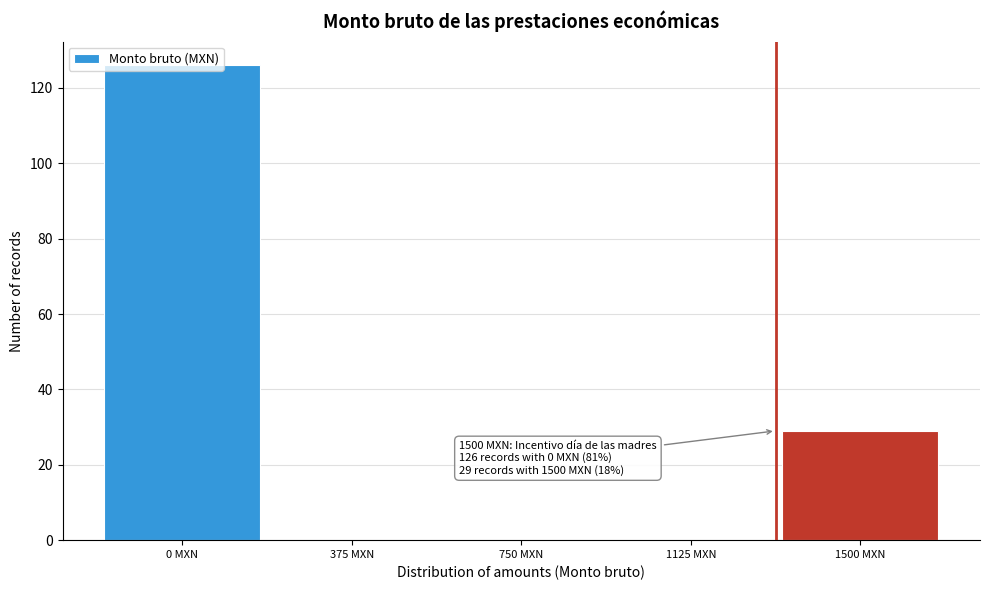

What is the sum of all values?

155